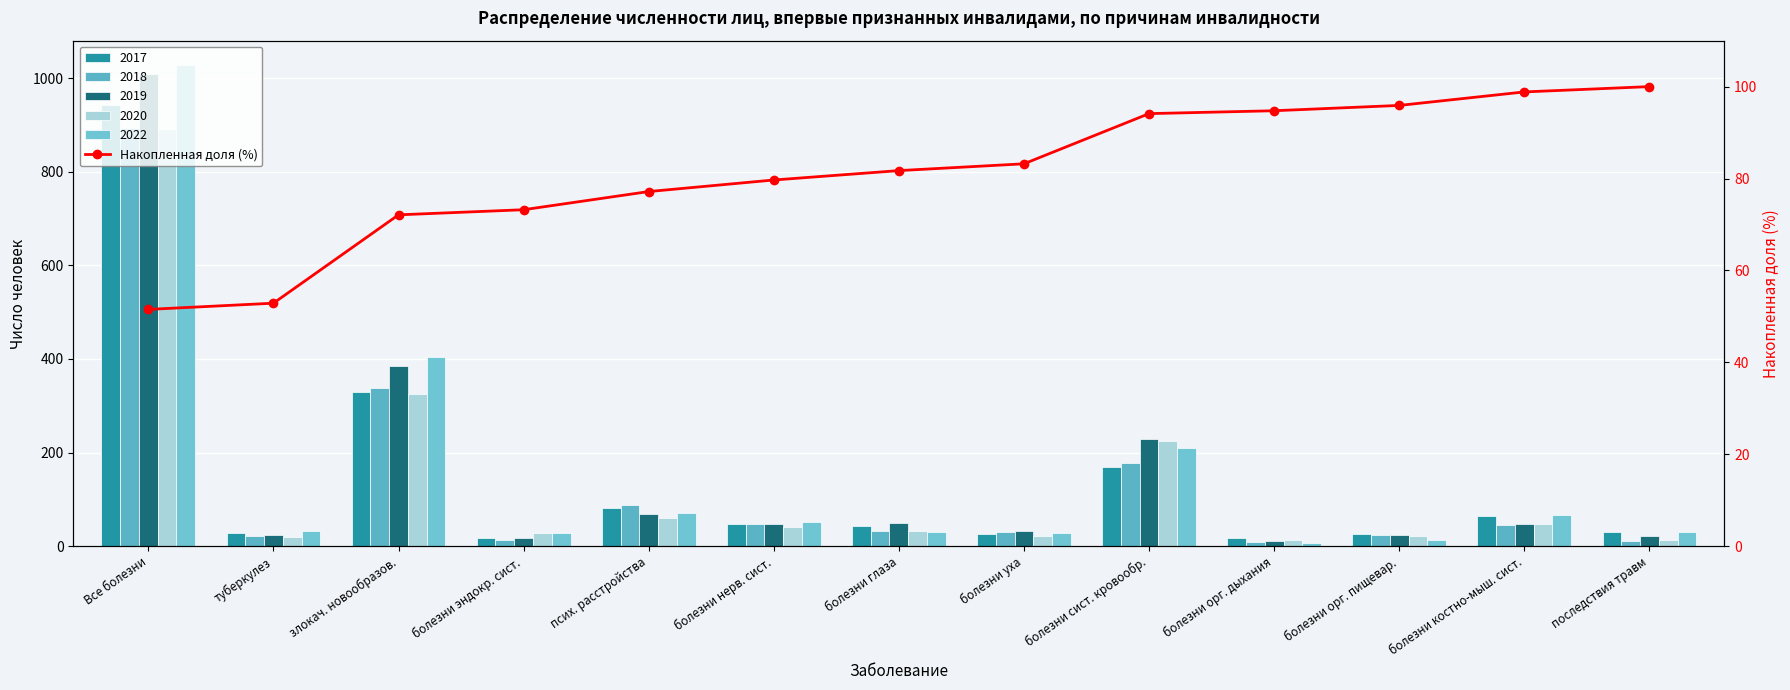

Reading left to right, extract all data points from this chart.

Все болезни=51.5	туберкулез=52.9	злокач. новообразов.=72.1	болезни эндокр. сист.=73.2	псих. расстройства=77.2	болезни нерв. сист.=79.7	болезни глаза=81.7	болезни уха=83.2	болезни сист. кровообр.=94.1	болезни орг. дыхания=94.7	болезни орг. пищевар.=95.9	болезни костно-мыш. сист.=98.8	последствия травм=100.0